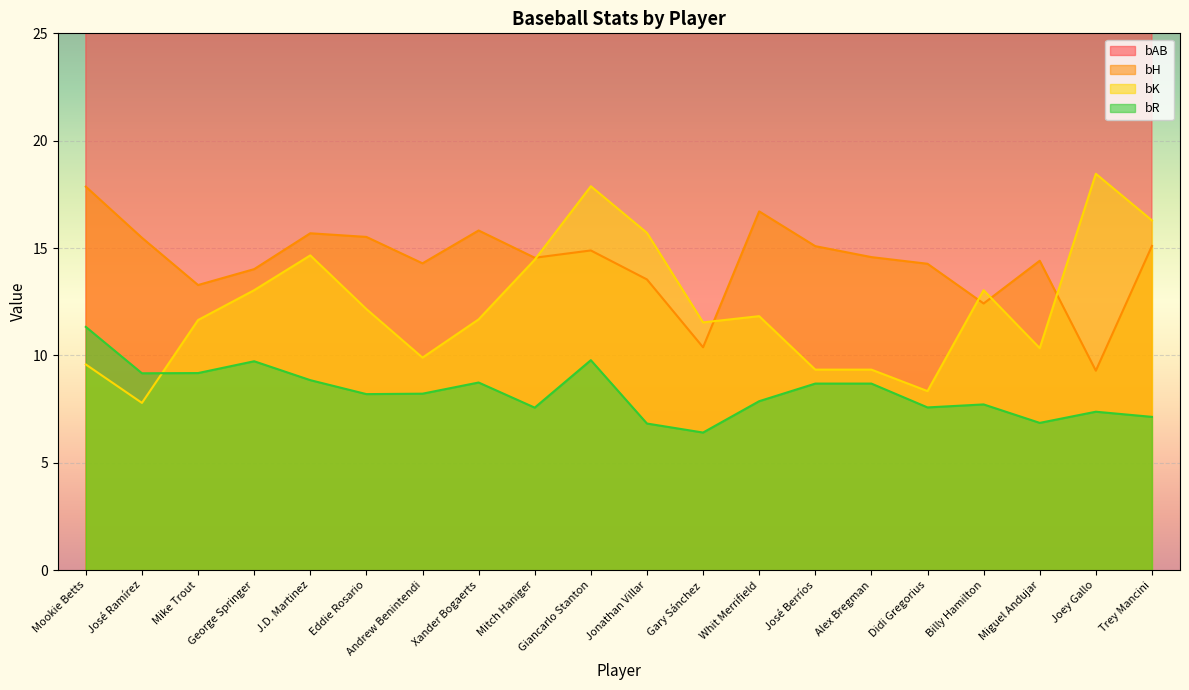

What value does the bR series have at Gary Sánchez?

6.4